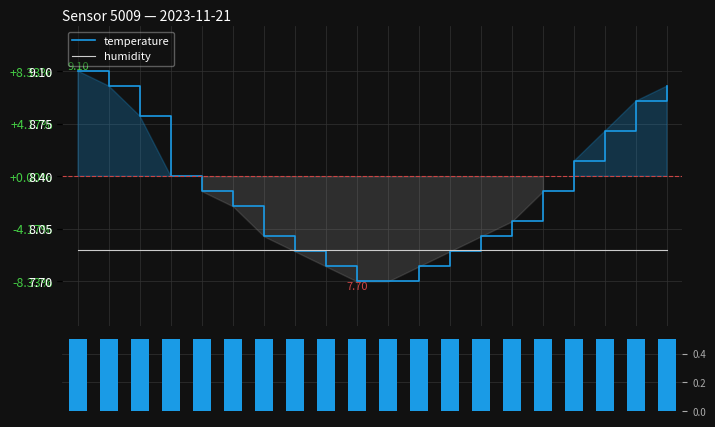

Reading left to right, what are all the values shown in this chart?

temperature: 9.1	9.0	8.8	8.4	8.3	8.2	8.0	7.9	7.8	7.7	7.7	7.8	7.9	8.0	8.1	8.3	8.5	8.7	8.9	9.0
humidity: 7.9	7.9	7.9	7.9	7.9	7.9	7.9	7.9	7.9	7.9	7.9	7.9	7.9	7.9	7.9	7.9	7.9	7.9	7.9	7.9
humidity deviation: 0.5	0.5	0.5	0.5	0.5	0.5	0.5	0.5	0.5	0.5	0.5	0.5	0.5	0.5	0.5	0.5	0.5	0.5	0.5	0.5